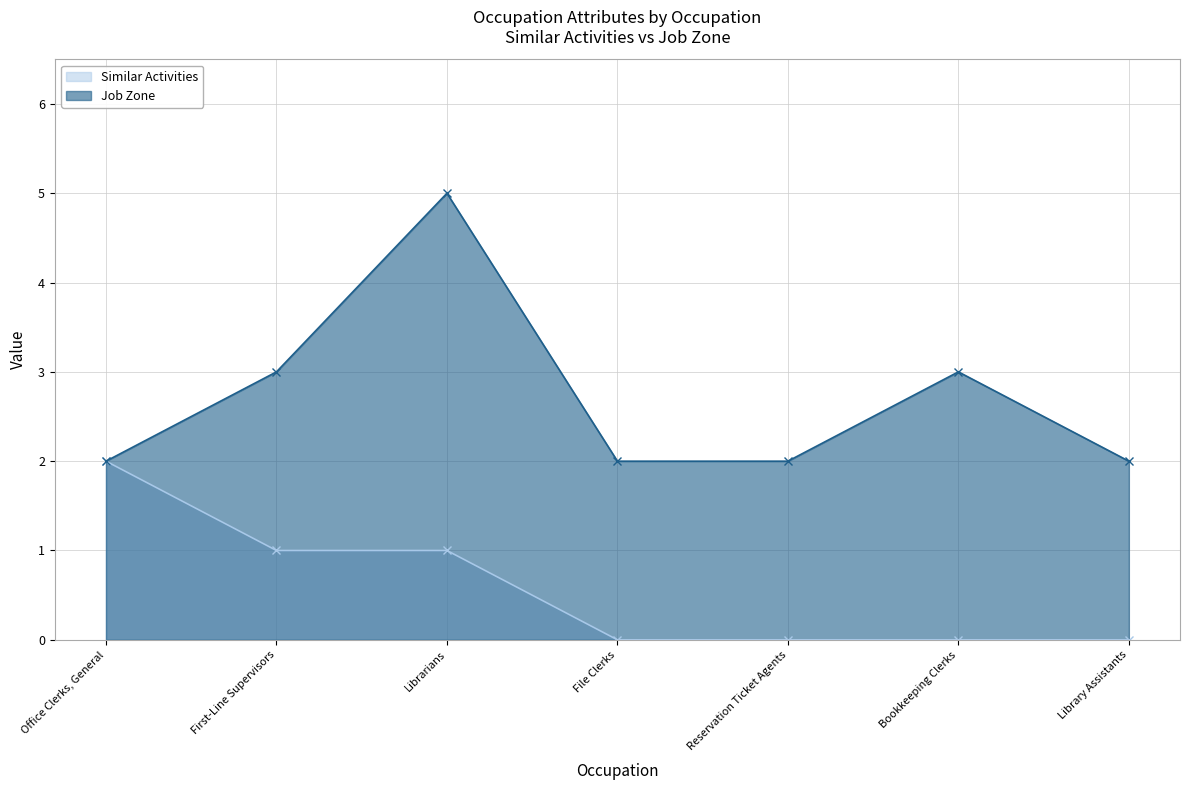

What is the sum of the Job Zone values at Bookkeeping Clerks and Librarians?

8